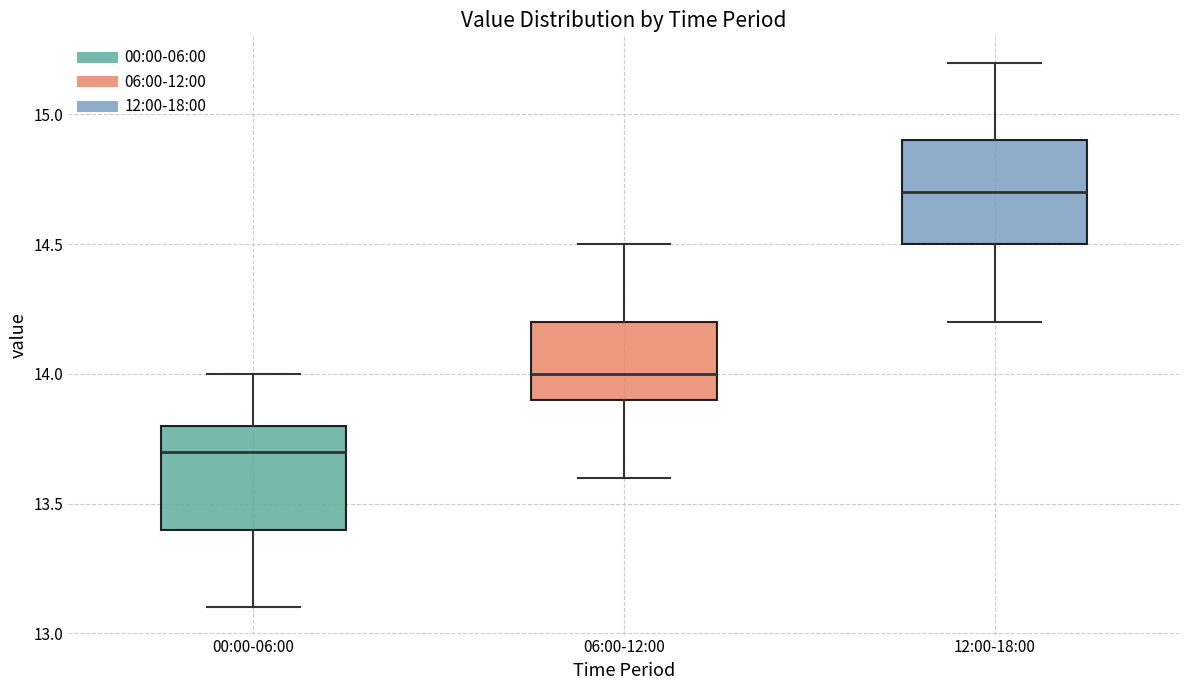

Which box's median line is the highest?

12:00-18:00